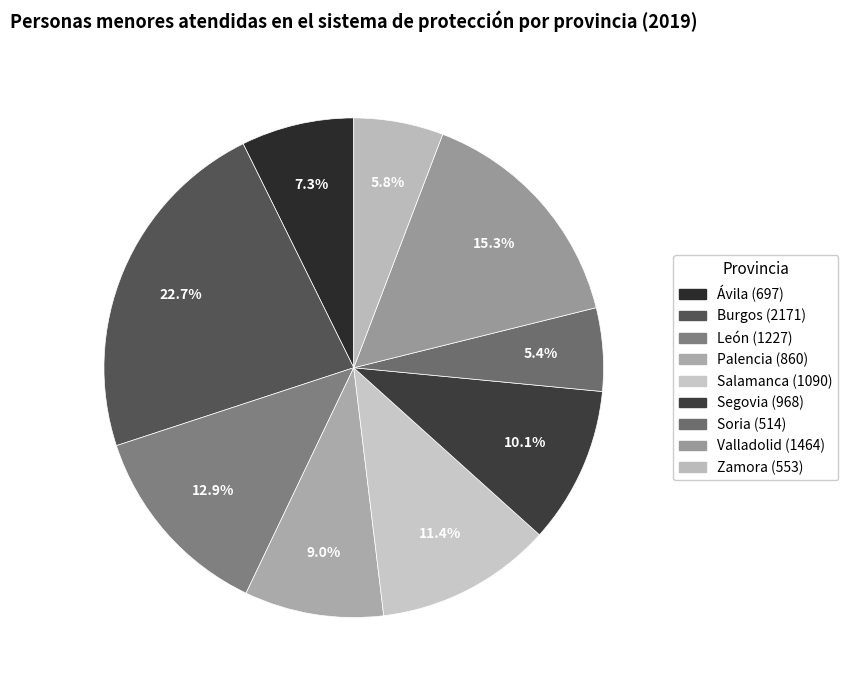

True or false: Burgos accounts for 23% of the total.

True